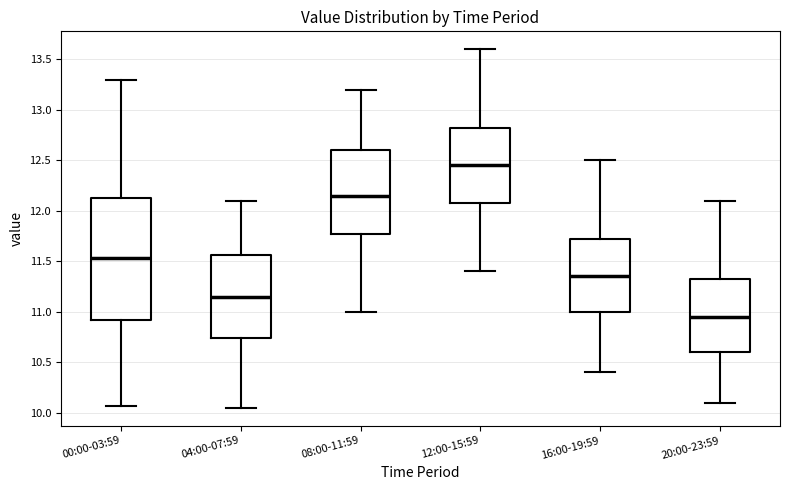

Where does the median line of the box for 16:00-19:59 sit on the y-axis? The values are not printed on the chart, so give them approximately, as read against the axis.

11.35